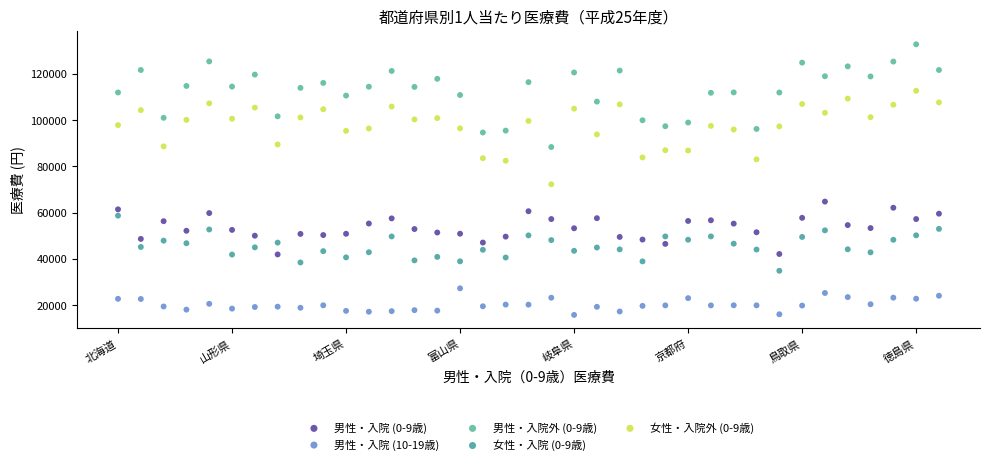

Which series contains the lowest Y value?

男性・入院 (10-19歳)